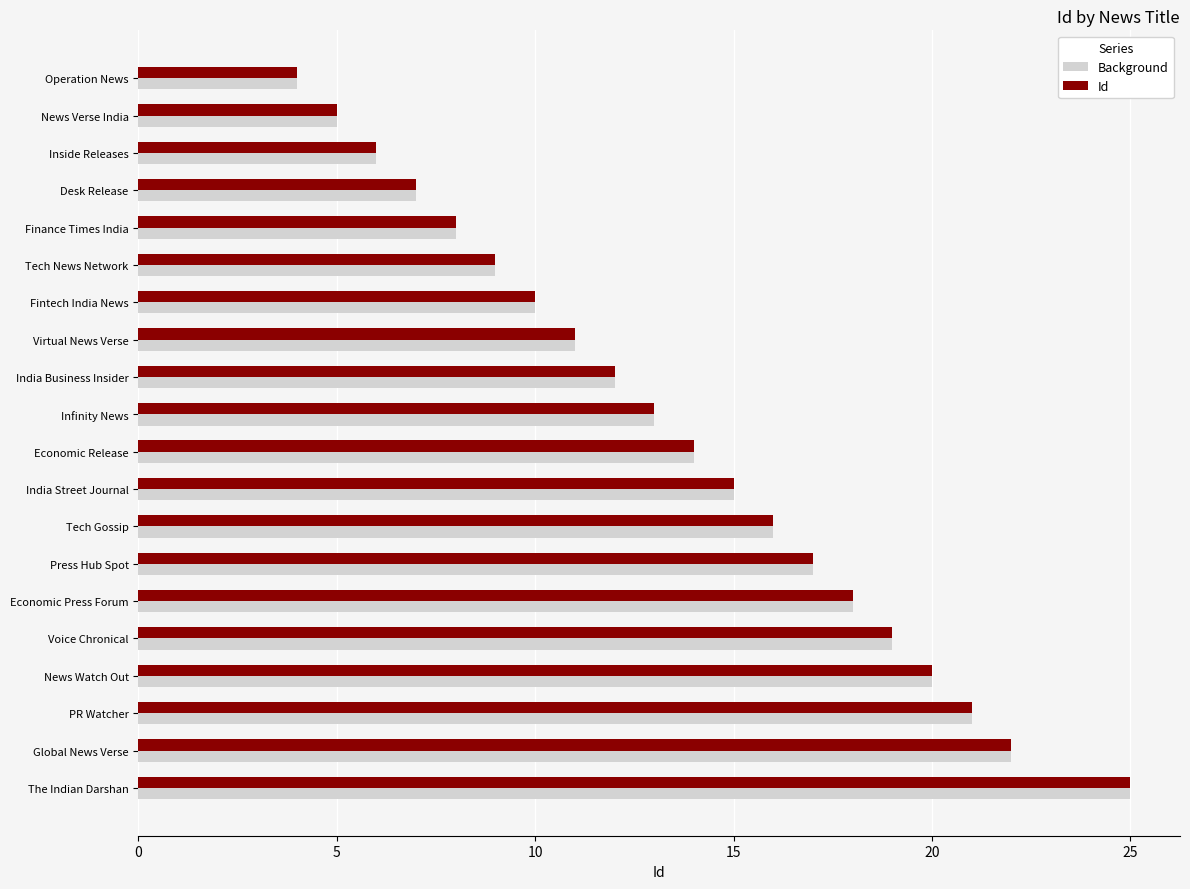

What is the difference between the maximum and minimum values in the Id series?

21